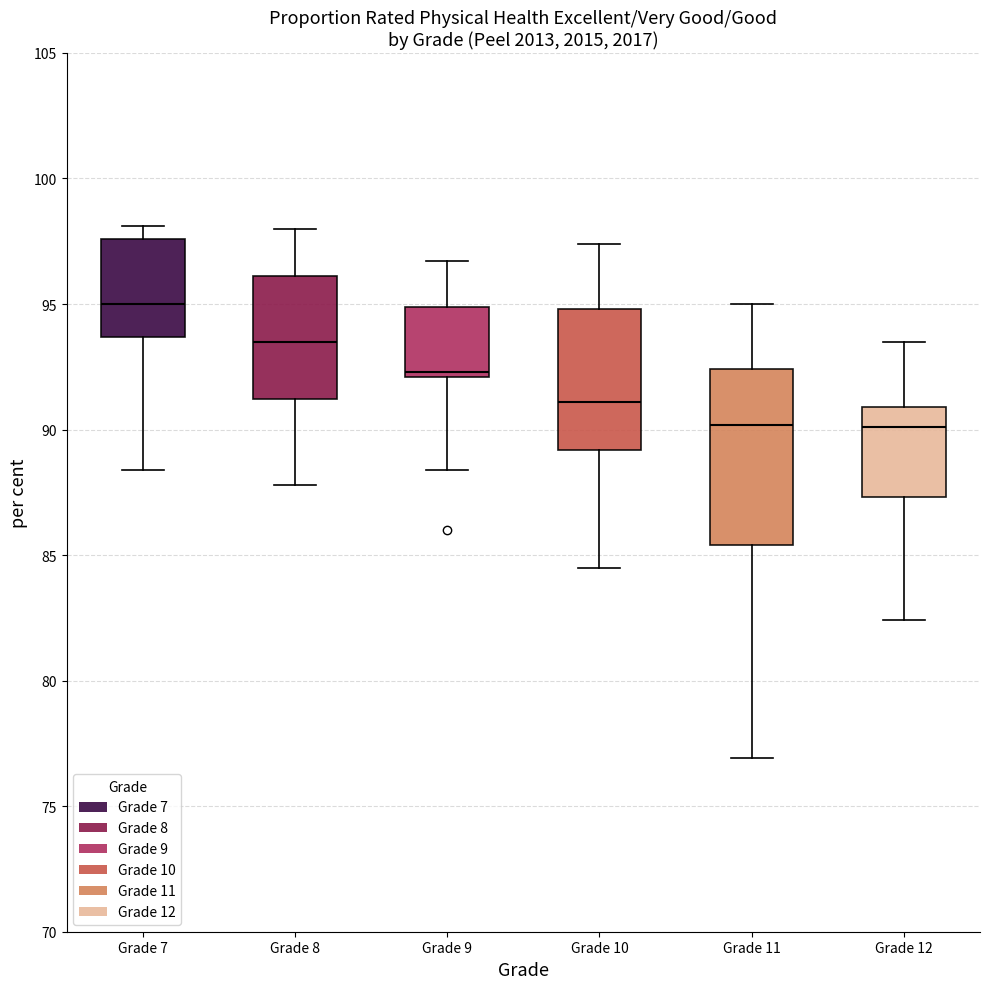

Reading left to right, read every box against the y-axis: the position of its median line, the range the box covers, and the ends of its whiskers. The values are not printed on the chart, so give them approximately, as read against the axis.

Grade 7: median 95.0, box 93.5 to 97.5, whiskers 88.5 to 98.0
Grade 8: median 93.5, box 91.0 to 96.0, whiskers 88.0 to 98.0
Grade 9: median 92.5, box 92.0 to 95.0, whiskers 88.5 to 96.5
Grade 10: median 91.0, box 89.0 to 95.0, whiskers 84.5 to 97.5
Grade 11: median 90.0, box 85.5 to 92.5, whiskers 77.0 to 95.0
Grade 12: median 90.0, box 87.5 to 91.0, whiskers 82.5 to 93.5